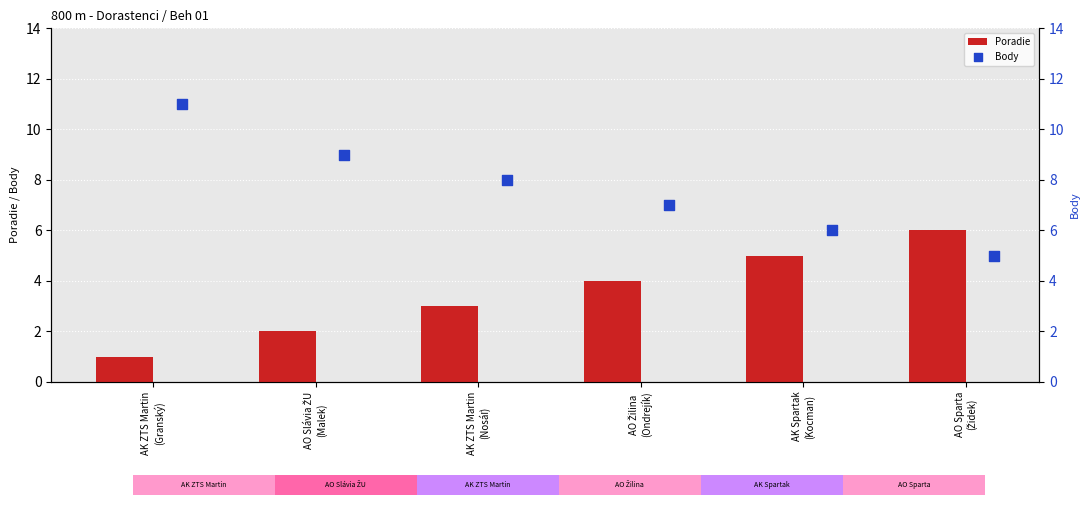

Which series has the widest spread of Y values?

Body